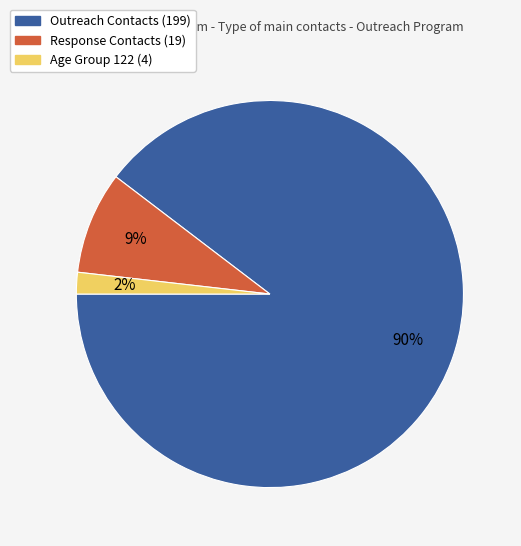

To the nearest percent, what is the average slice percentage?

33%